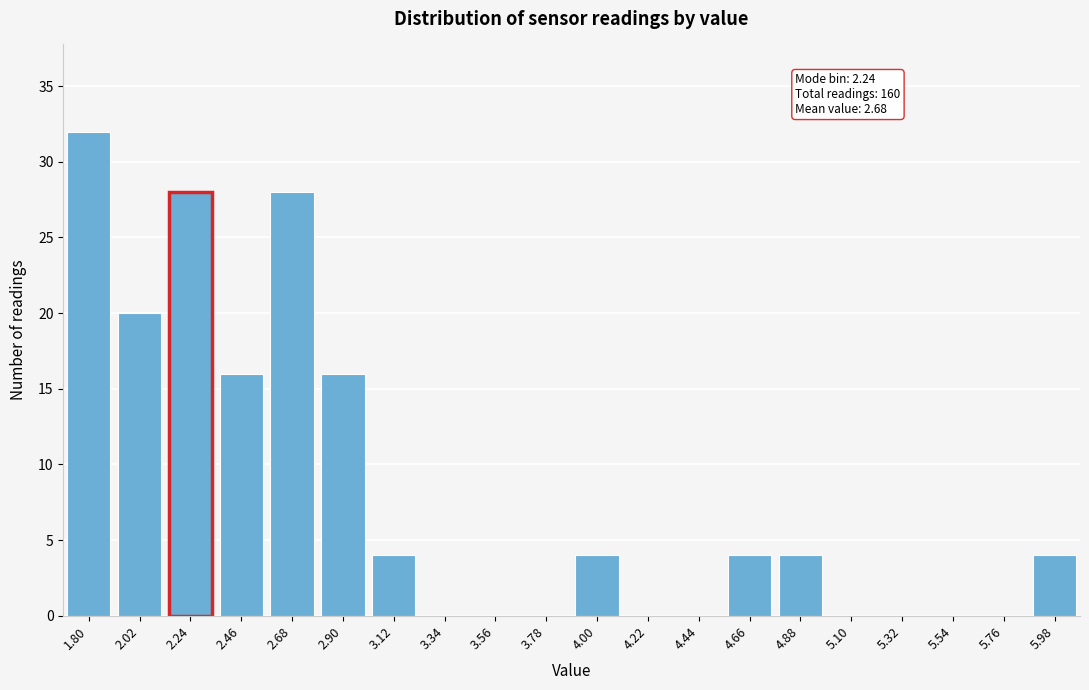

Reading left to right, list all the values displayed in this chart.

1.80=32	2.02=20	2.24=28	2.46=16	2.68=28	2.90=16	3.12=4	3.34=0	3.56=0	3.78=0	4.00=4	4.22=0	4.44=0	4.66=4	4.88=4	5.10=0	5.32=0	5.54=0	5.76=0	5.98=4